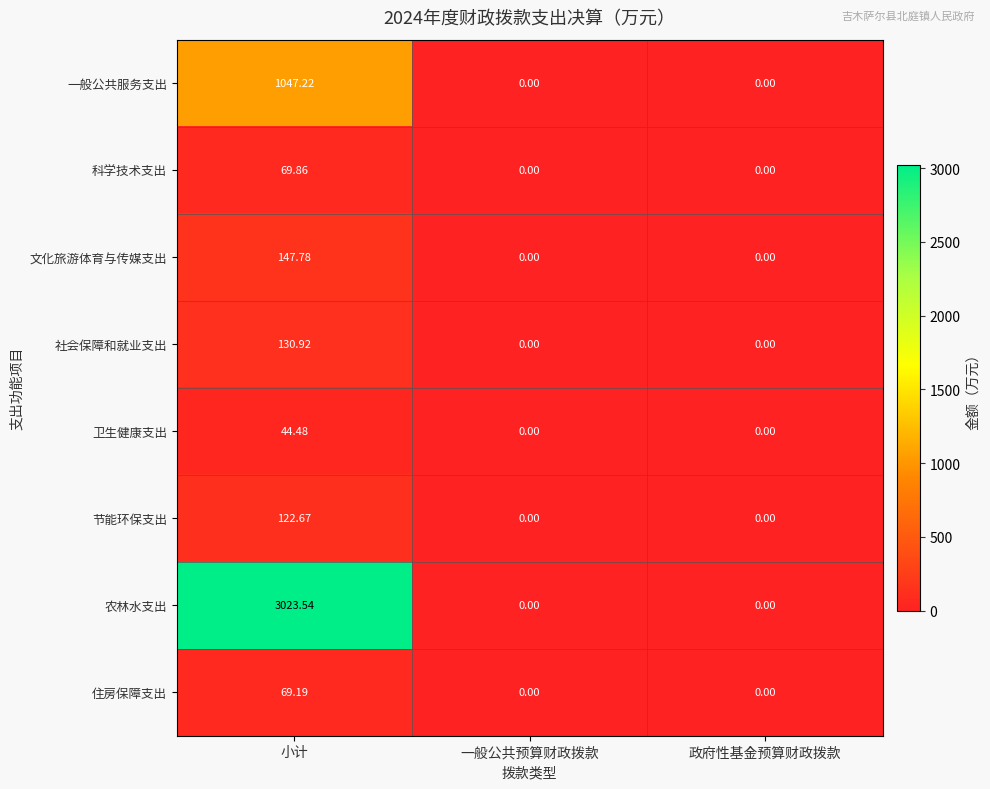

Which category has the highest value in the 农林水支出 series?

小计